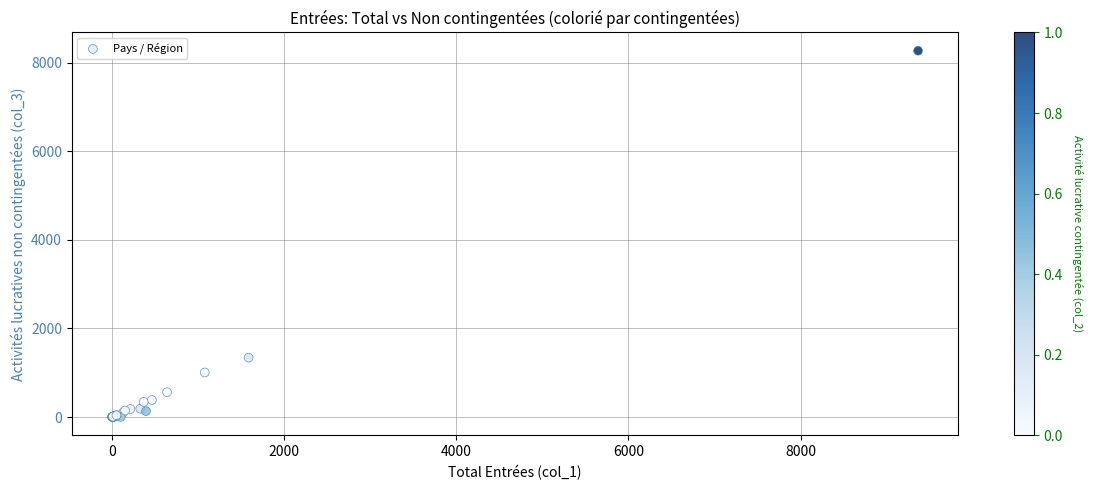

What Y value in the scatter plot is closest to 4134?

1340